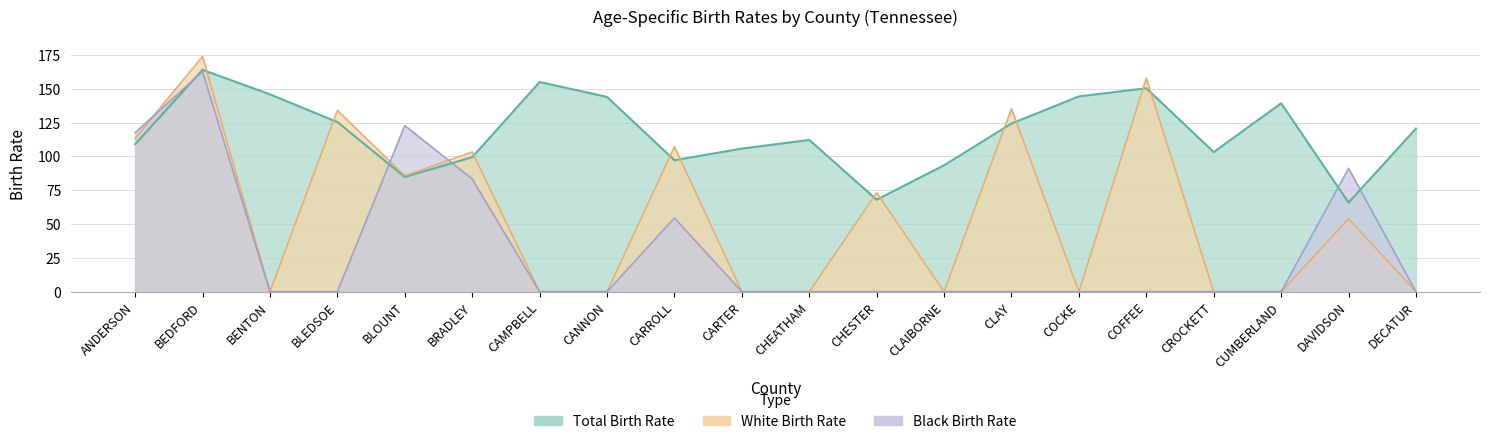

List the labels in order of White Birth Rate value, largest first.

BEDFORD, COFFEE, CLAY, BLEDSOE, ANDERSON, CARROLL, BRADLEY, BLOUNT, CHESTER, DAVIDSON, BENTON, CAMPBELL, CANNON, CARTER, CHEATHAM, CLAIBORNE, COCKE, CROCKETT, CUMBERLAND, DECATUR